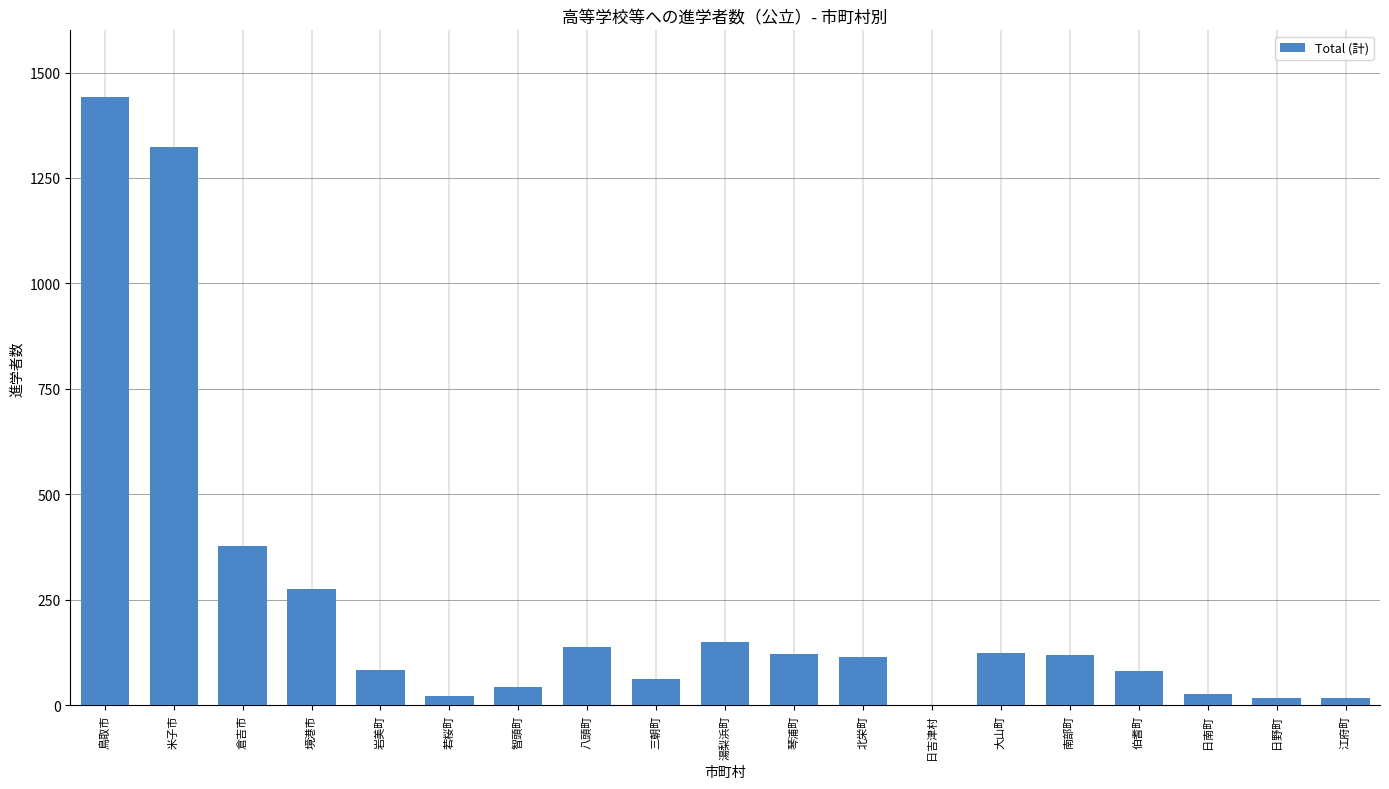

Is it true that the value at 大山町 is 36?

False